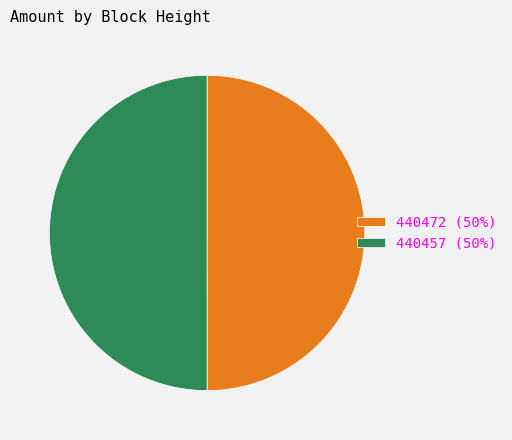

Is the sum of 440472 (50%) and 440457 (50%) greater than half?

Yes